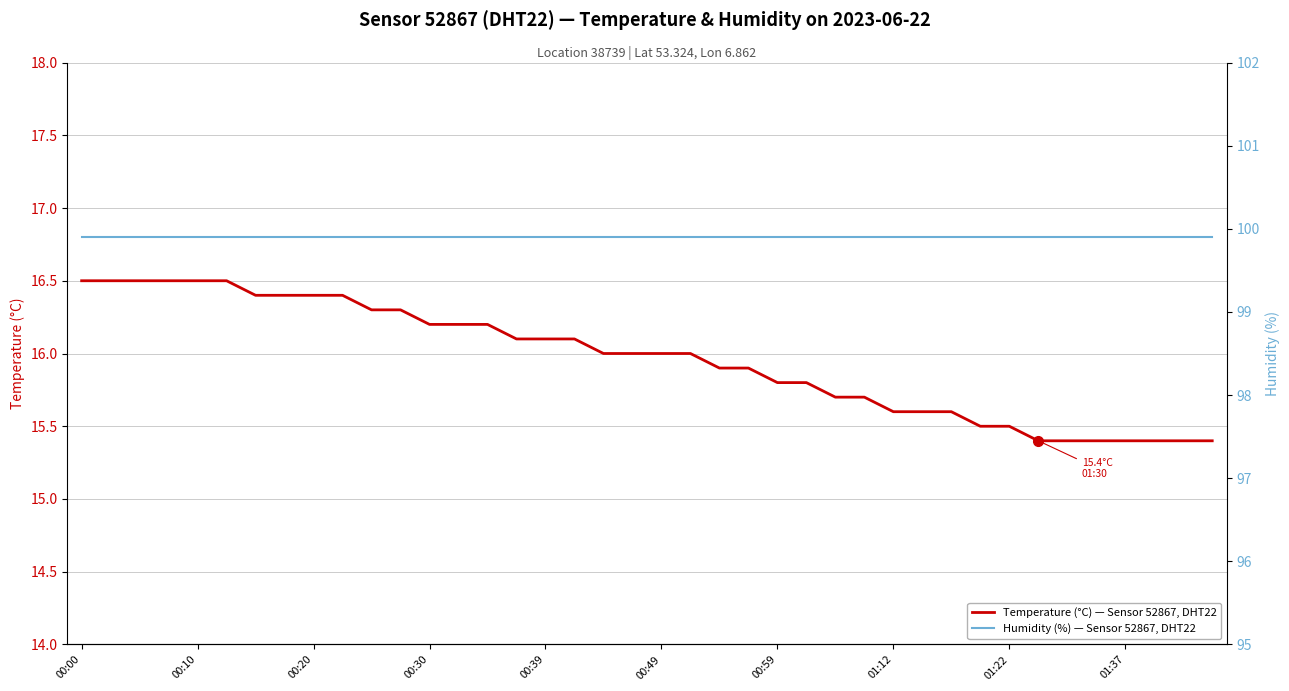

What is the maximum value for Humidity (%) — Sensor 52867, DHT22?

99.9